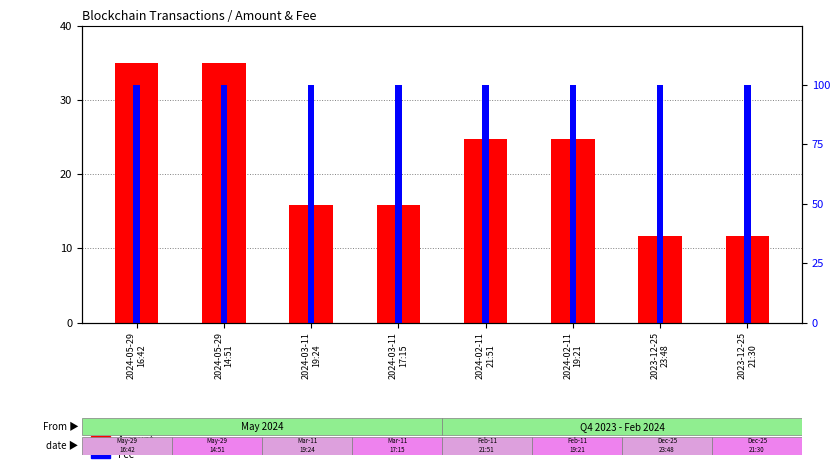

Reading left to right, extract all data points from this chart.

Amount: 35.0	35.0	15.8	15.8	24.7	24.7	11.7	11.7
Fee: 99.9	100.0	99.9	100.0	99.9	99.9	99.9	100.0